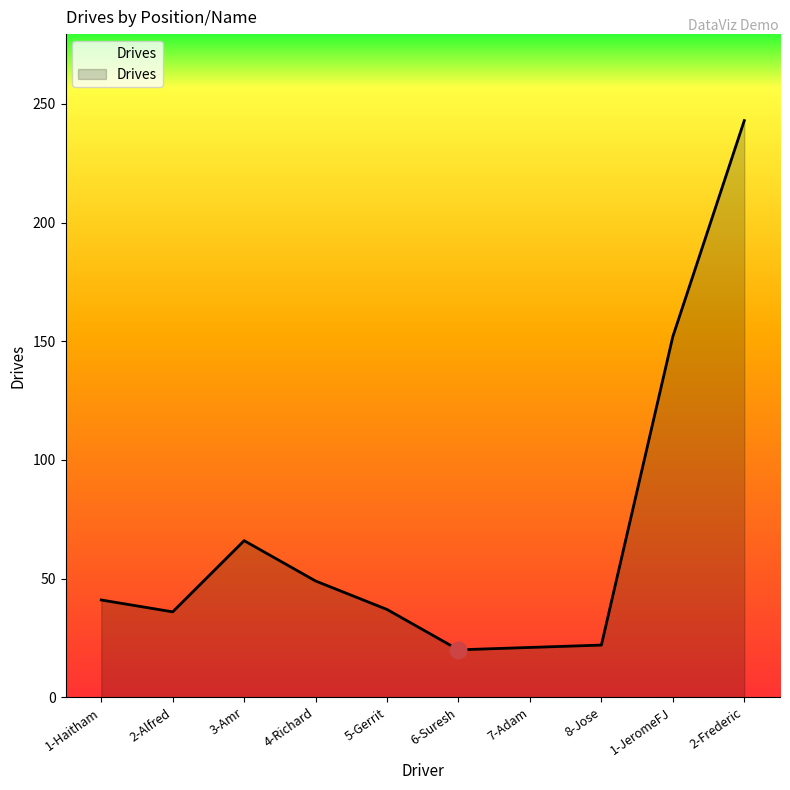

What is the greatest value displayed?

243